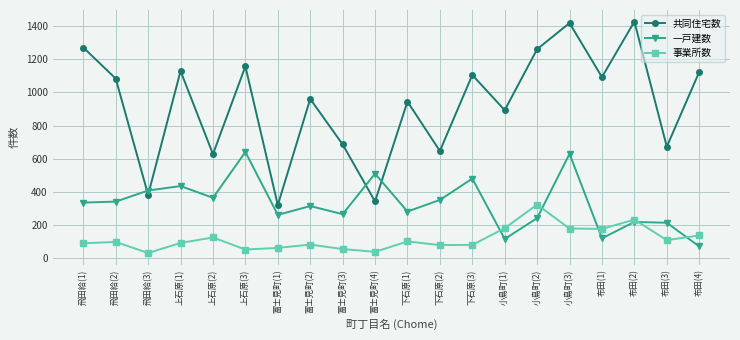

Does the chart have visible grid lines?

Yes